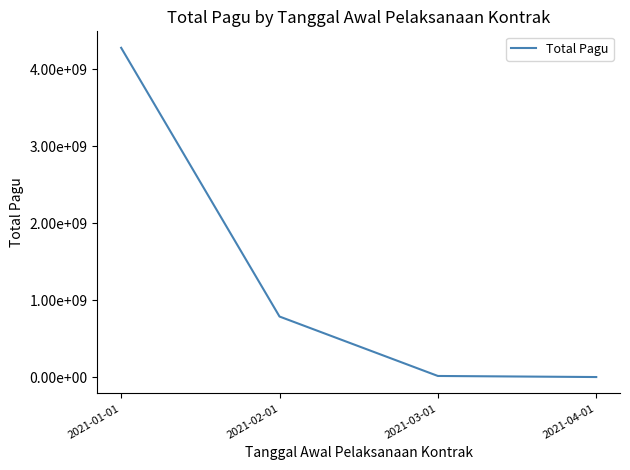

What is the ratio of the value at 2021-01-01 to the value at 2021-04-01?

6112.3